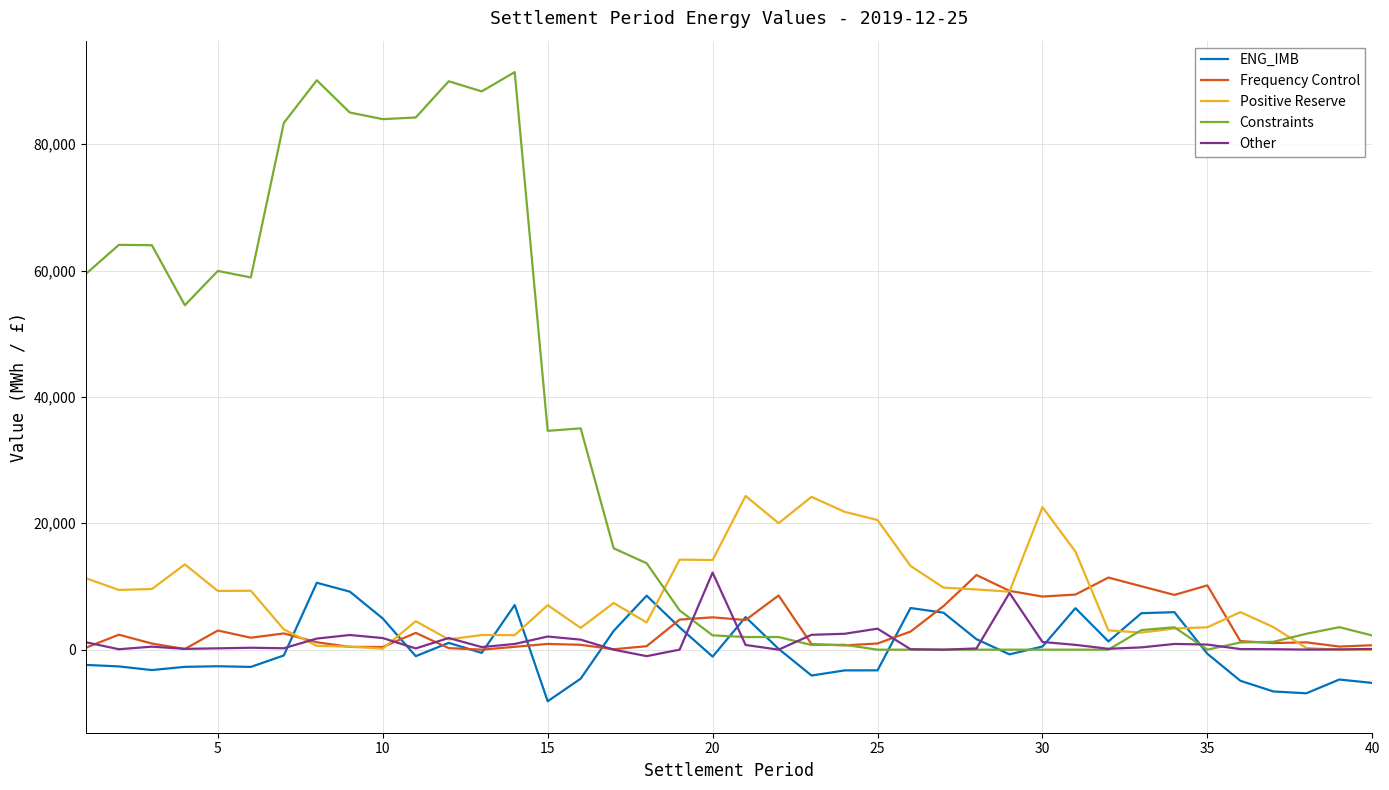

Which series has the largest total across all categories?

Constraints